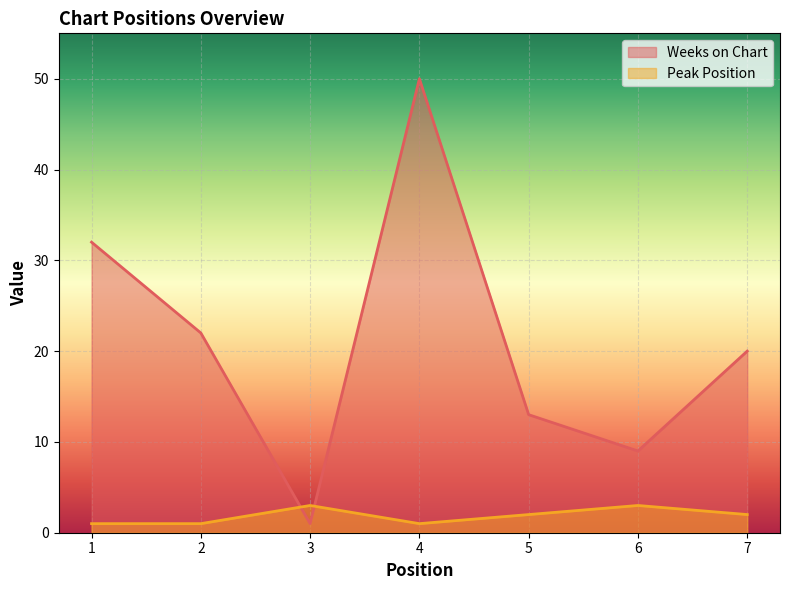

Reading left to right, transcribe all the data shown in this chart.

Weeks on Chart: 1=32	2=22	3=1	4=50	5=13	6=9	7=20
Peak Position: 1=1	2=1	3=3	4=1	5=2	6=3	7=2